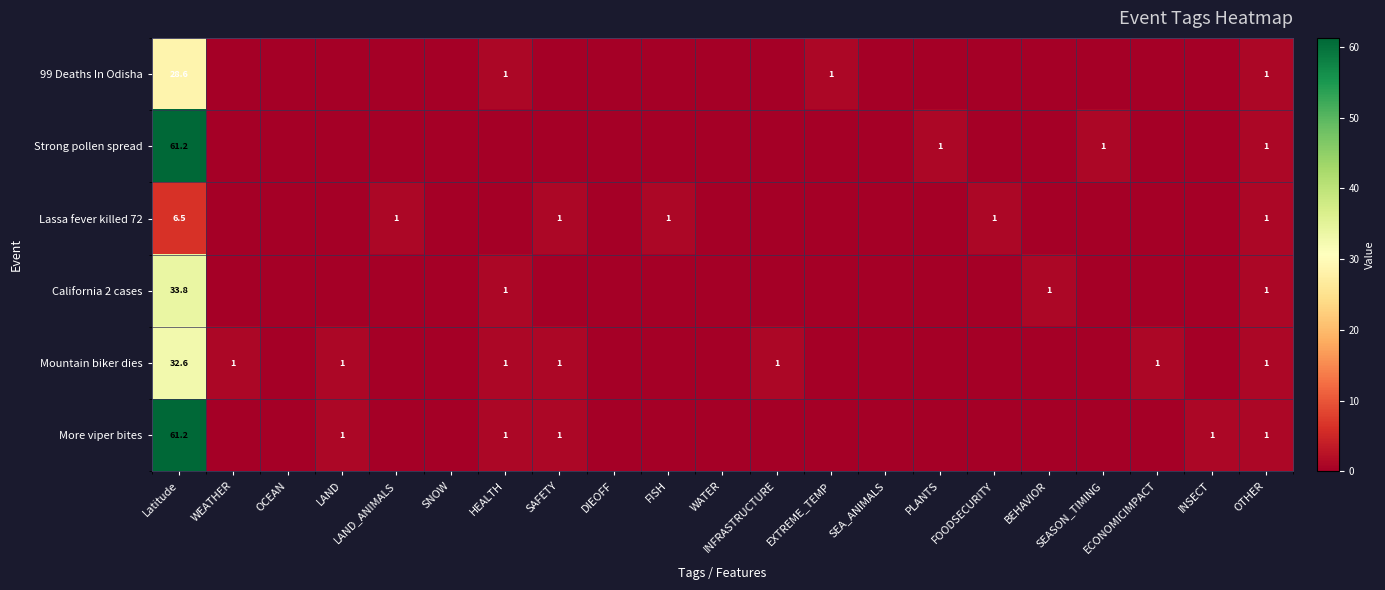

What is the average value of the California 2 cases series?

1.8